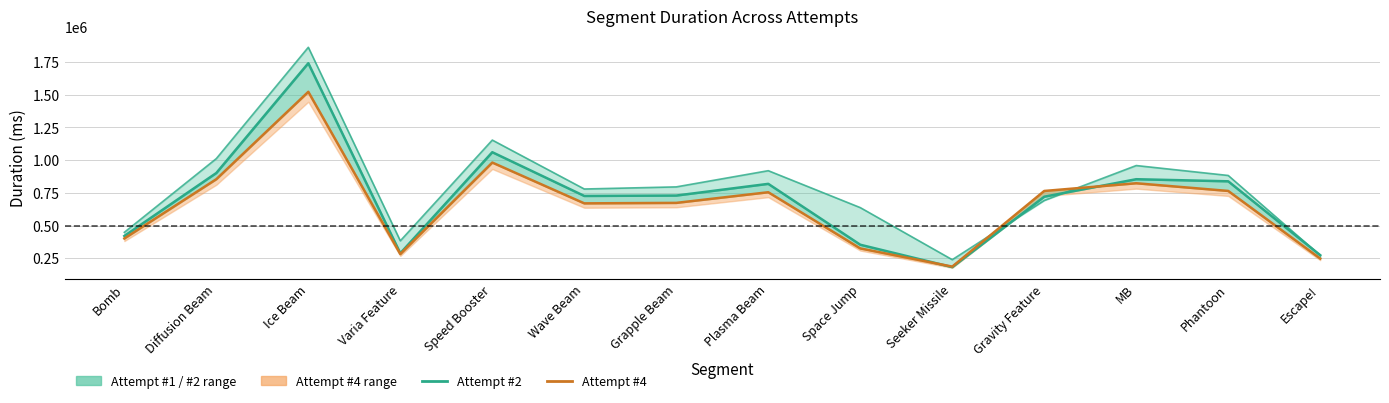

At which label does Attempt #4 line reach its peak?

Ice Beam